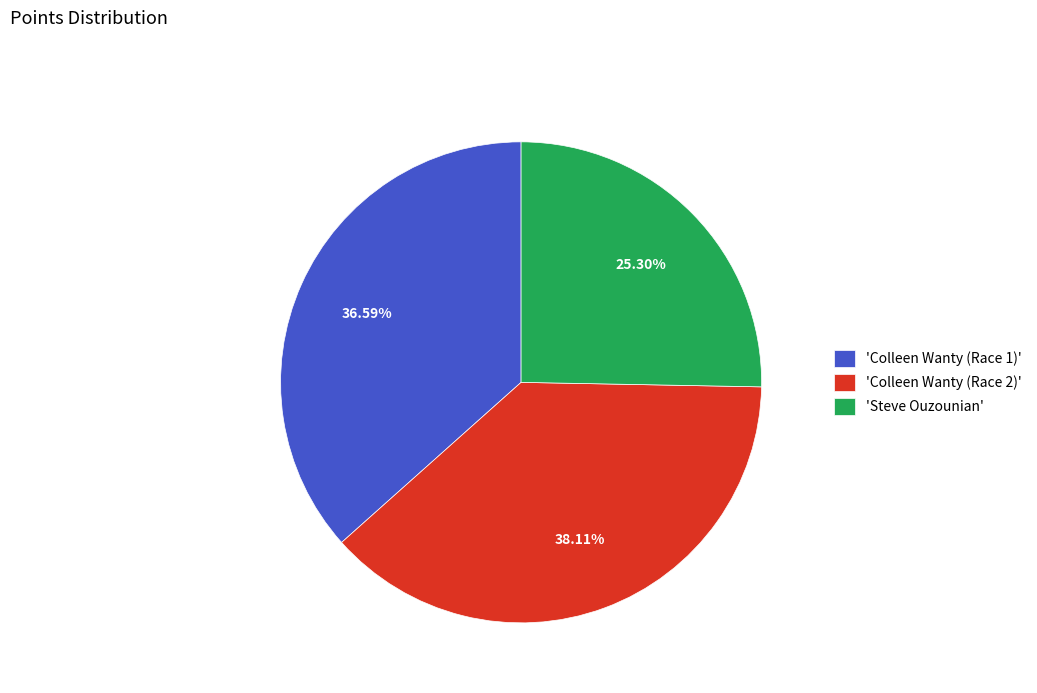

Between 'Steve Ouzounian' and 'Colleen Wanty (Race 2)', which is larger?

'Colleen Wanty (Race 2)'